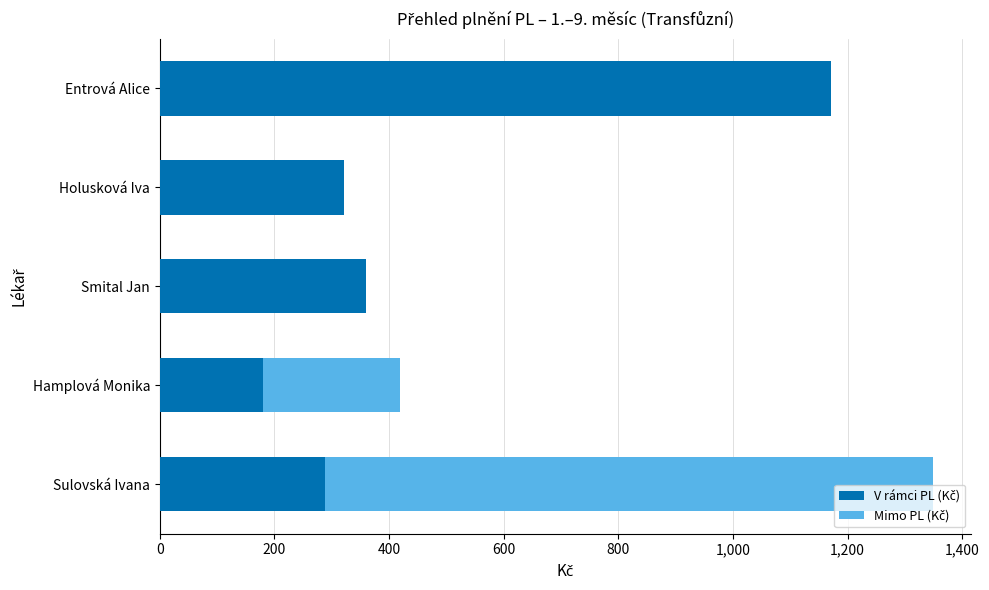

What is the total value across all series at Holusková Iva?

321.6